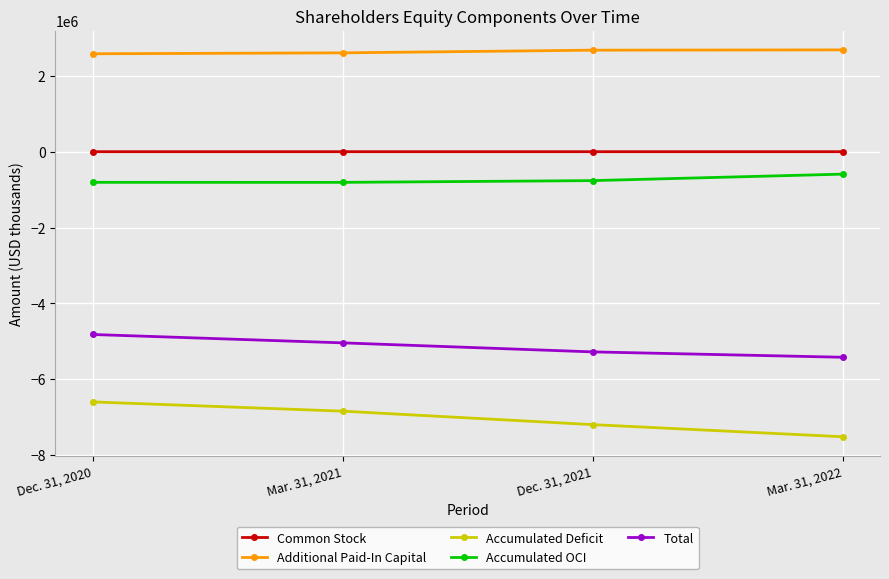

True or false: Total and Accumulated OCI cross at least once.

False